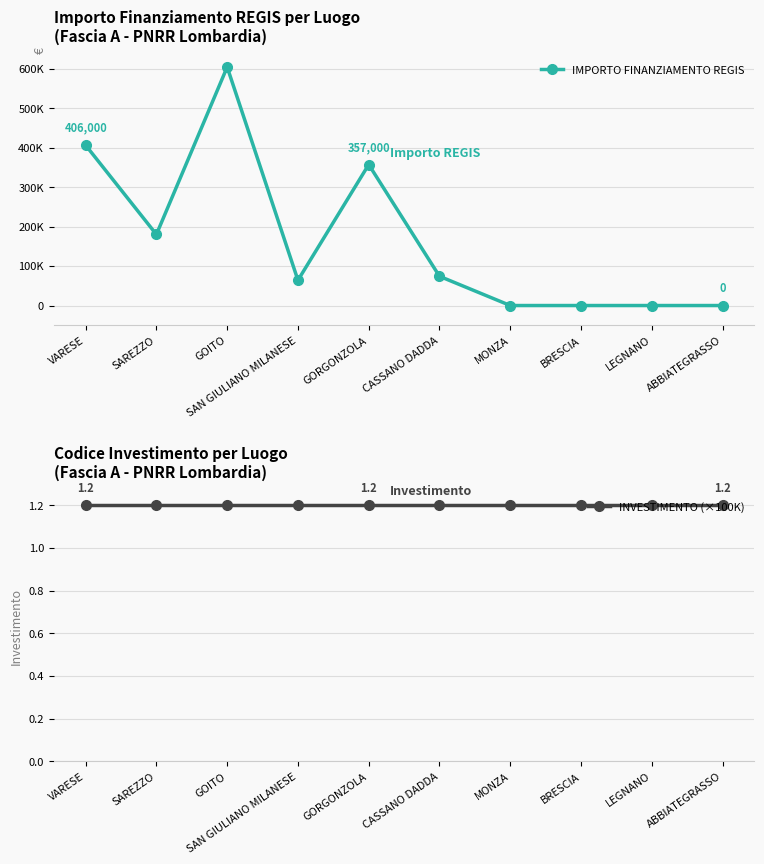

At which label does IMPORTO FINANZIAMENTO REGIS first exceed 74000?

VARESE